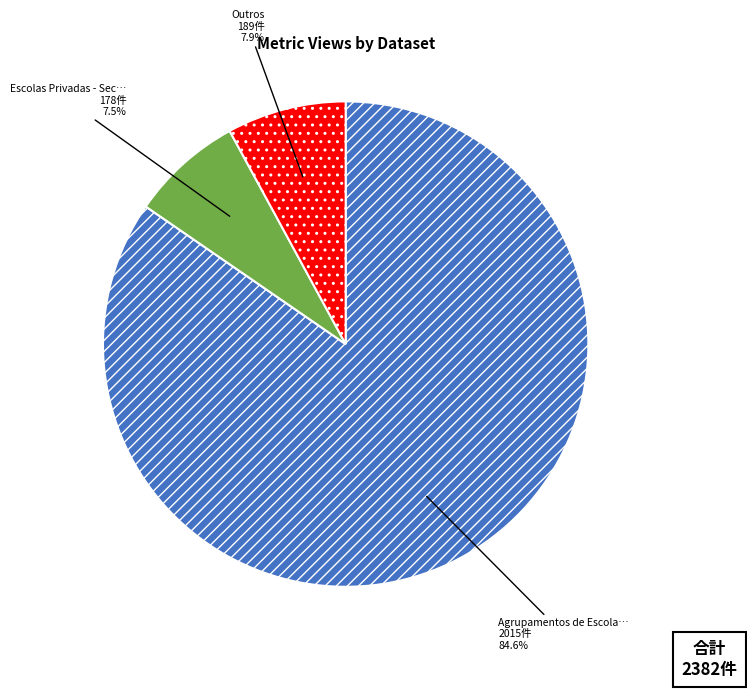

Is there any slice that represents more than half of the pie?

Yes